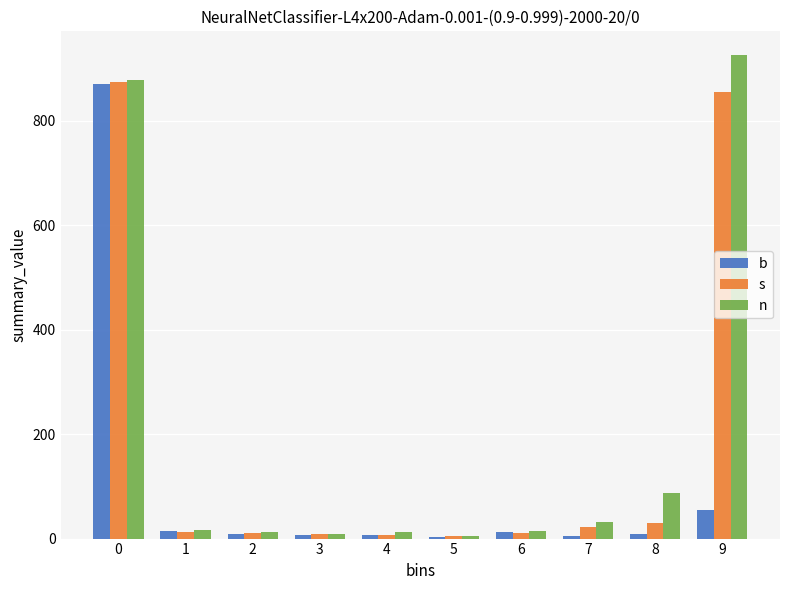

What is the maximum value shown in the chart?

925